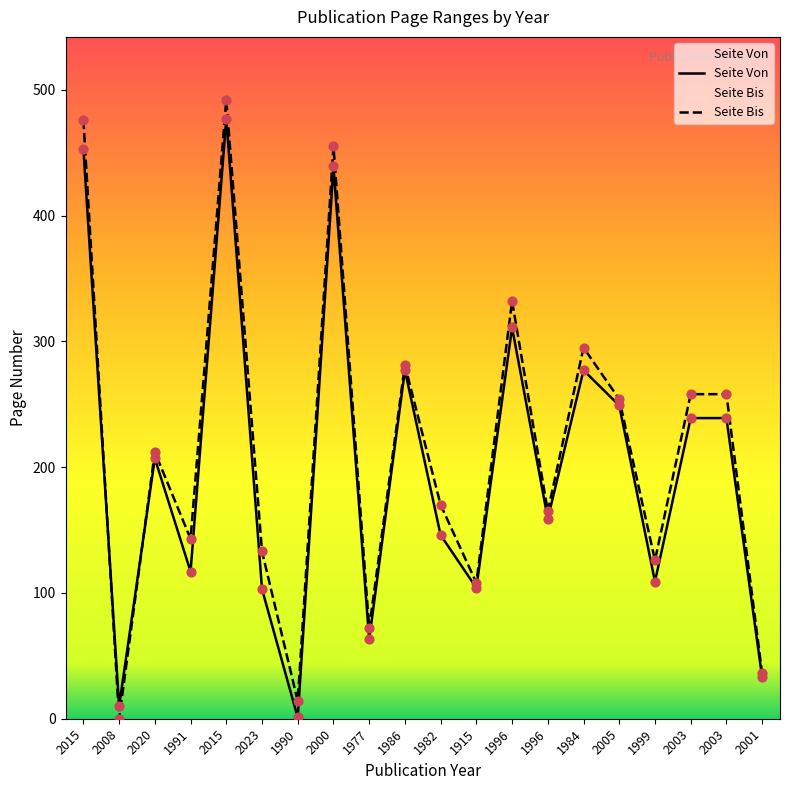

Which series has the largest total across all categories?

Seite Bis